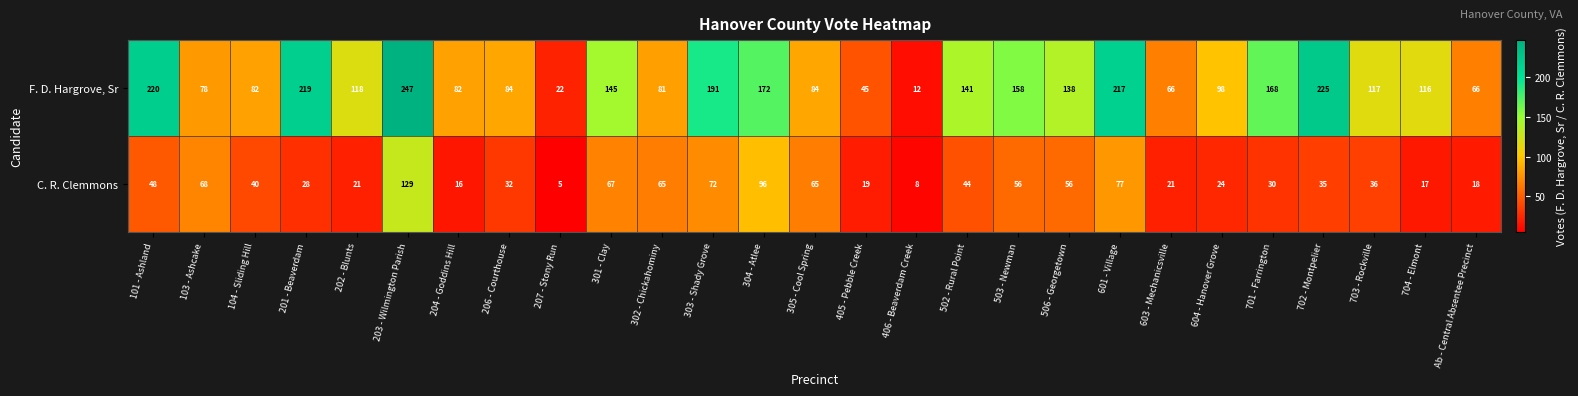

Which series has the largest total across all categories?

F. D. Hargrove, Sr